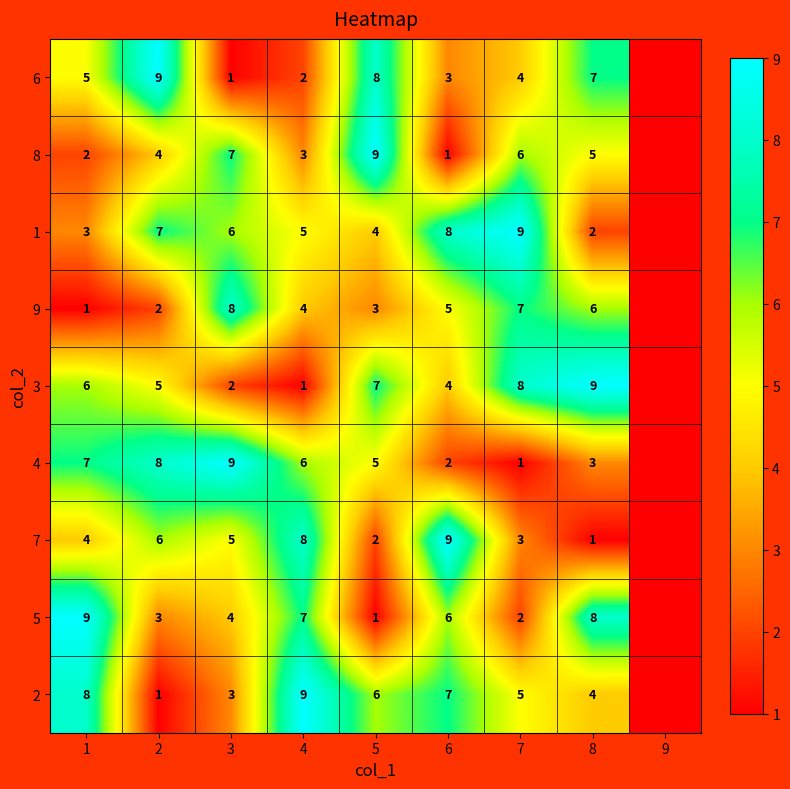

Count the number of data series in this chart.

9